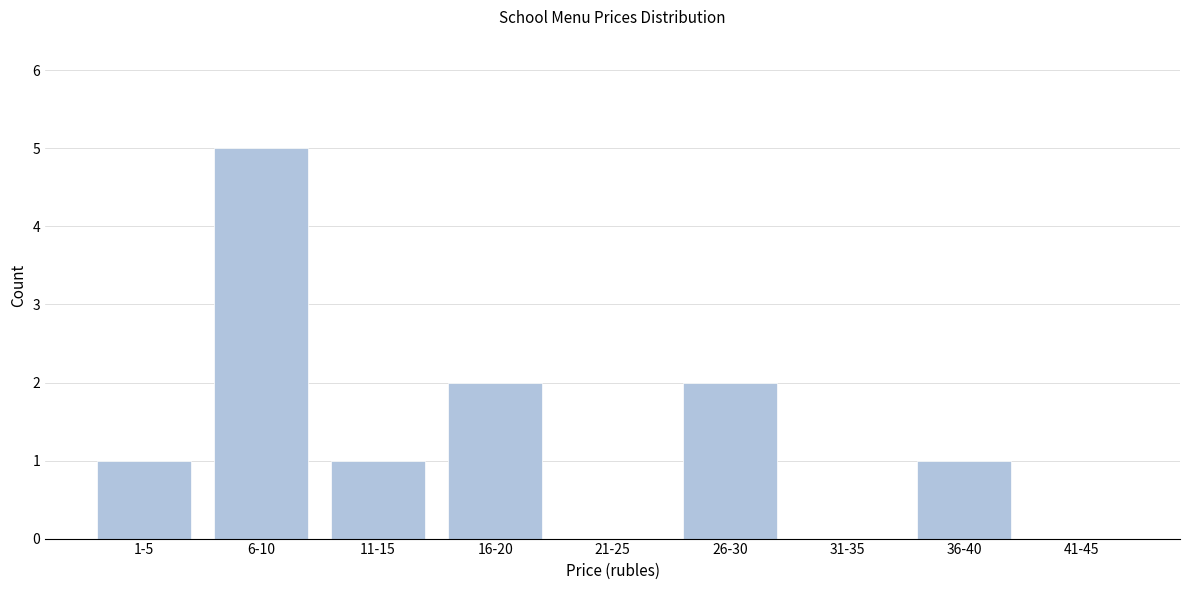

Reading left to right, transcribe all the data shown in this chart.

1-5=1	6-10=5	11-15=1	16-20=2	21-25=0	26-30=2	31-35=0	36-40=1	41-45=0